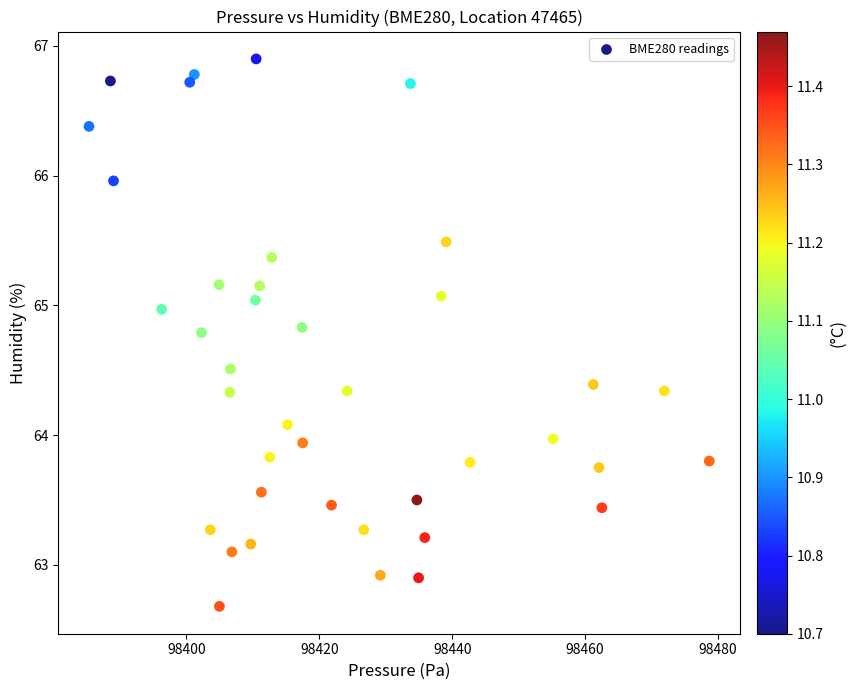

What is the range of X values (max minus min)?

93.4